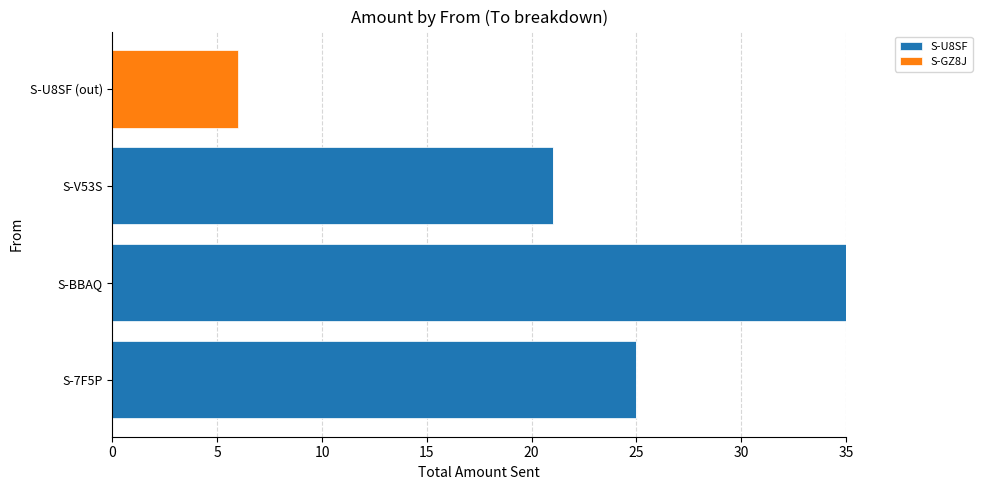

Read the S-U8SF value at S-V53S, to the nearest 5.

20